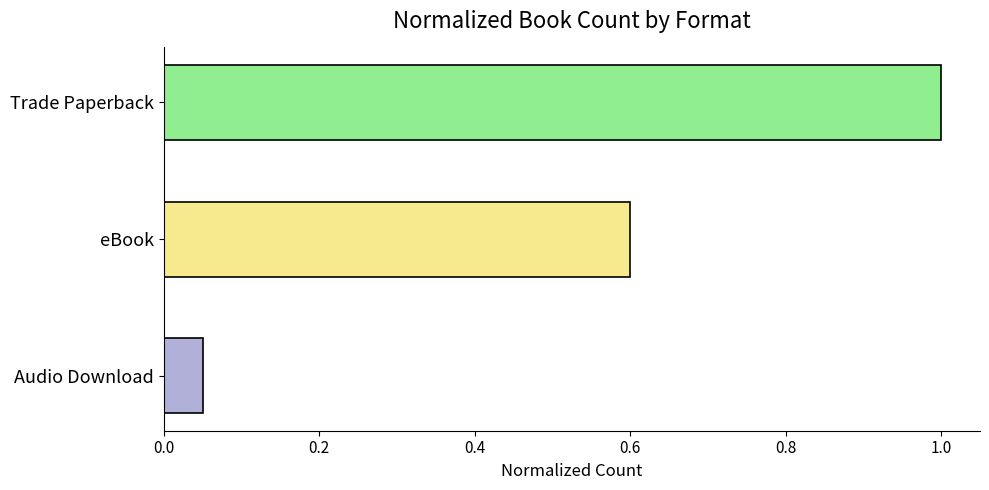

What is the value of the 2nd bar from the top?

0.6